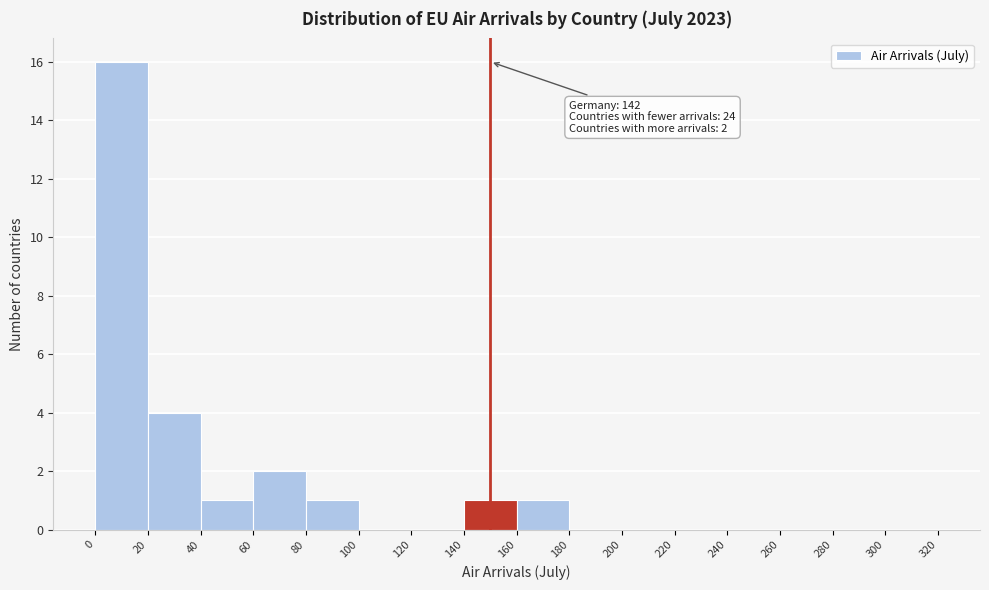

Which range on the x-axis has the tallest bar?

0 to 20